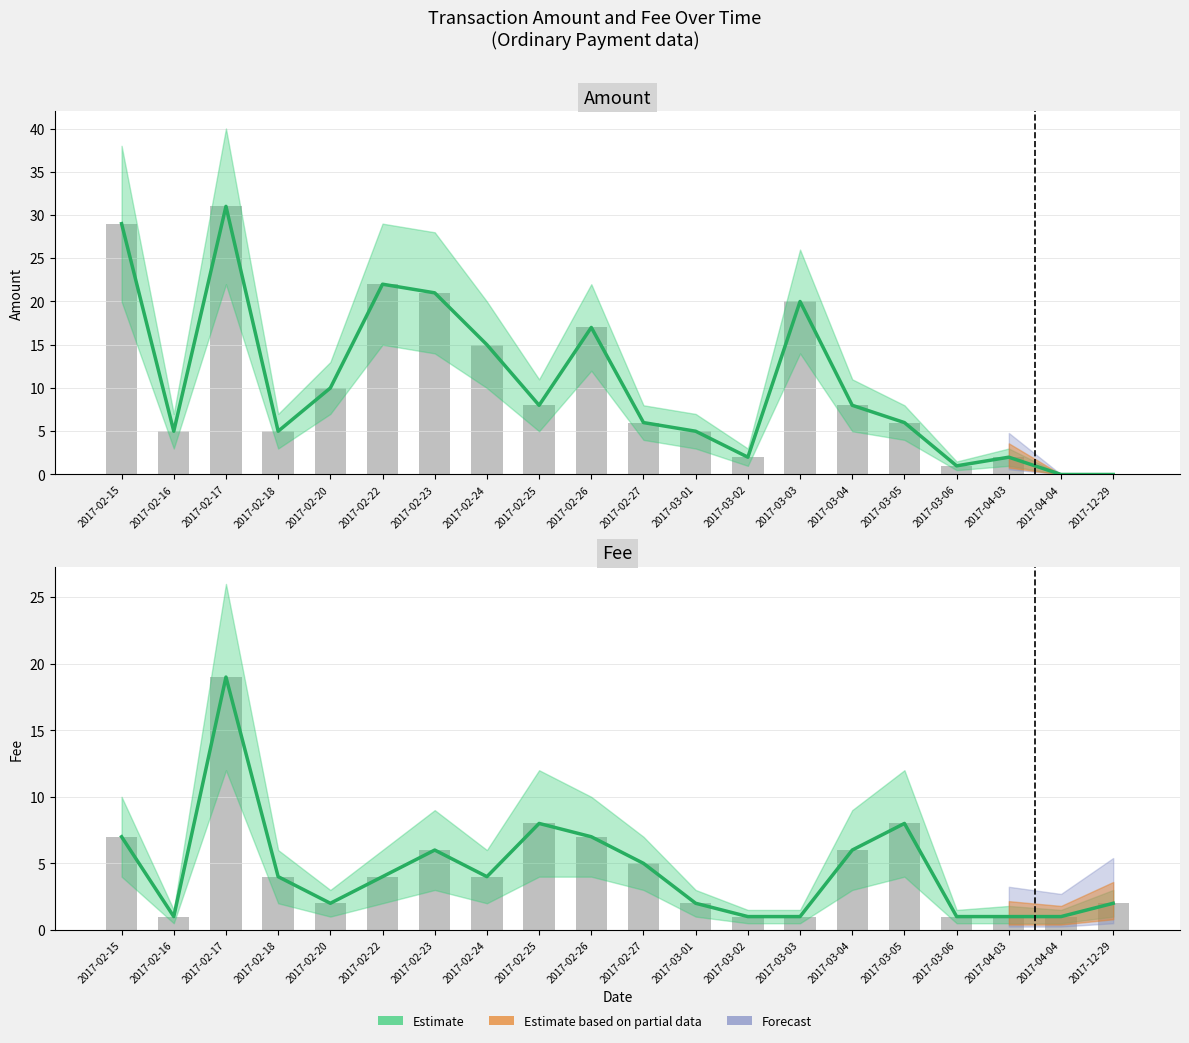

What is the change in value from 2017-02-15 to 2017-03-02?

-6.0